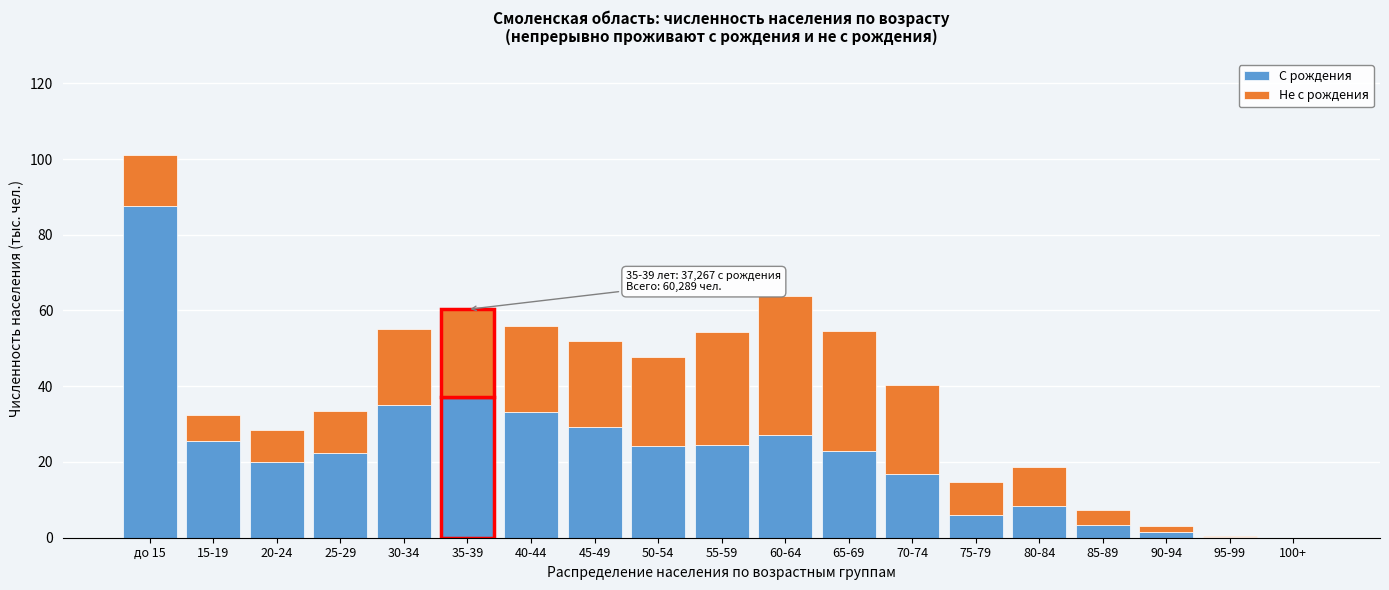

What is the sum of all С рождения values?

425.5